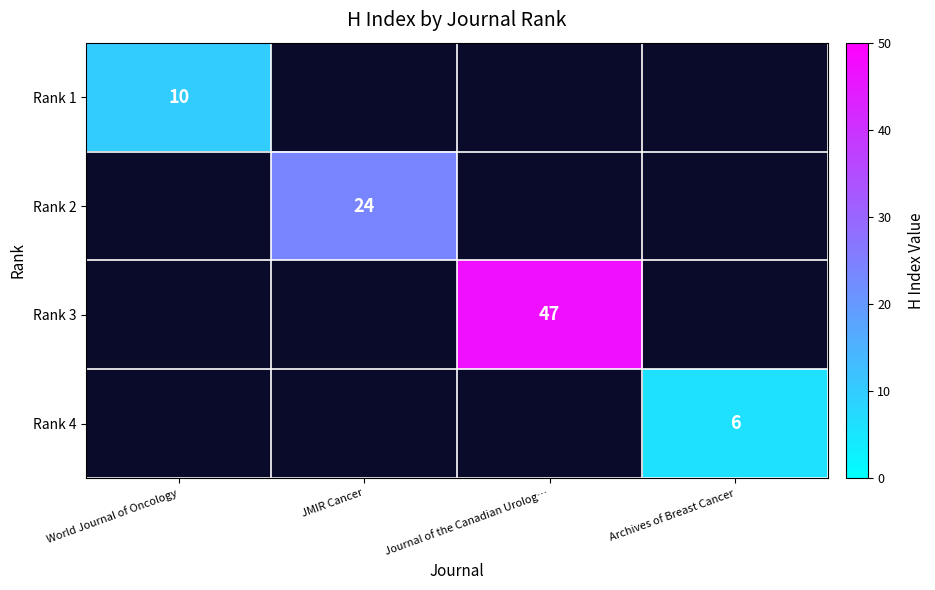

The Rank 1 series shows 7 at World Journal of Oncology. True or false?

False